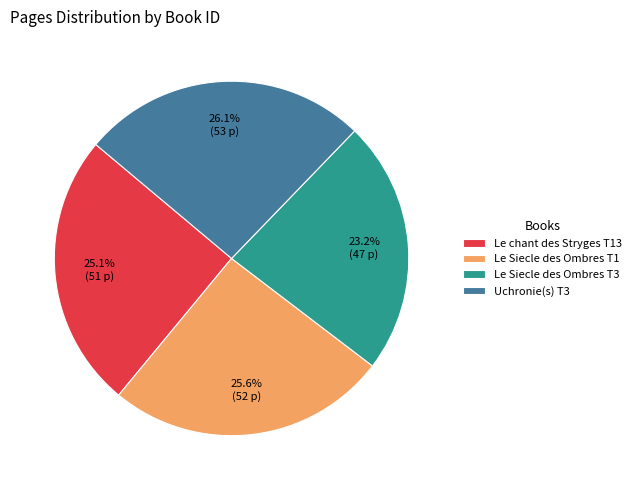

Which category has the smallest portion of the pie?

Le Siecle des Ombres T3